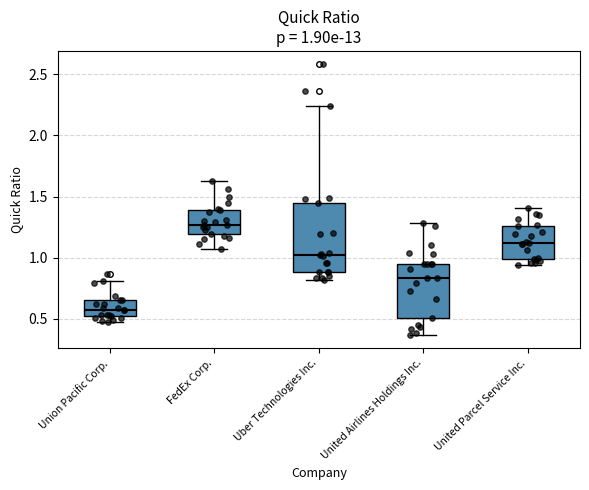

Which box has the lowest median line?

Union Pacific Corp.